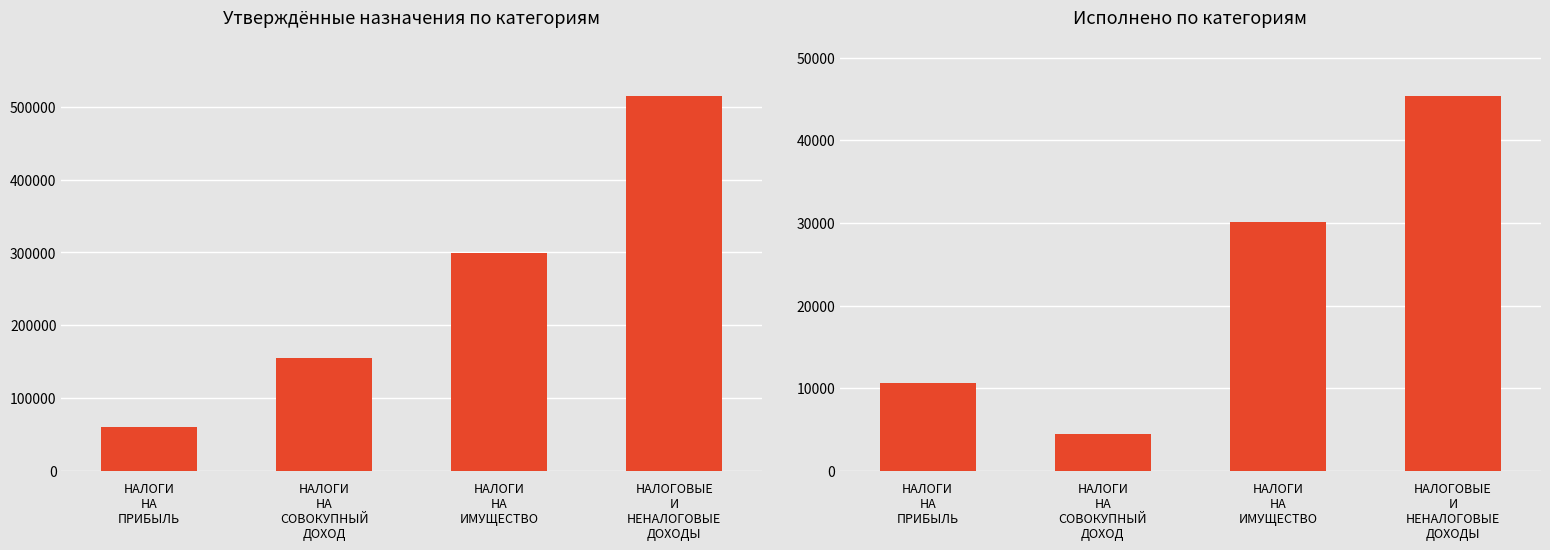

Which has a higher value, НАЛОГИ
НА
ИМУЩЕСТВО or НАЛОГОВЫЕ
И
НЕНАЛОГОВЫЕ
ДОХОДЫ?

НАЛОГОВЫЕ
И
НЕНАЛОГОВЫЕ
ДОХОДЫ